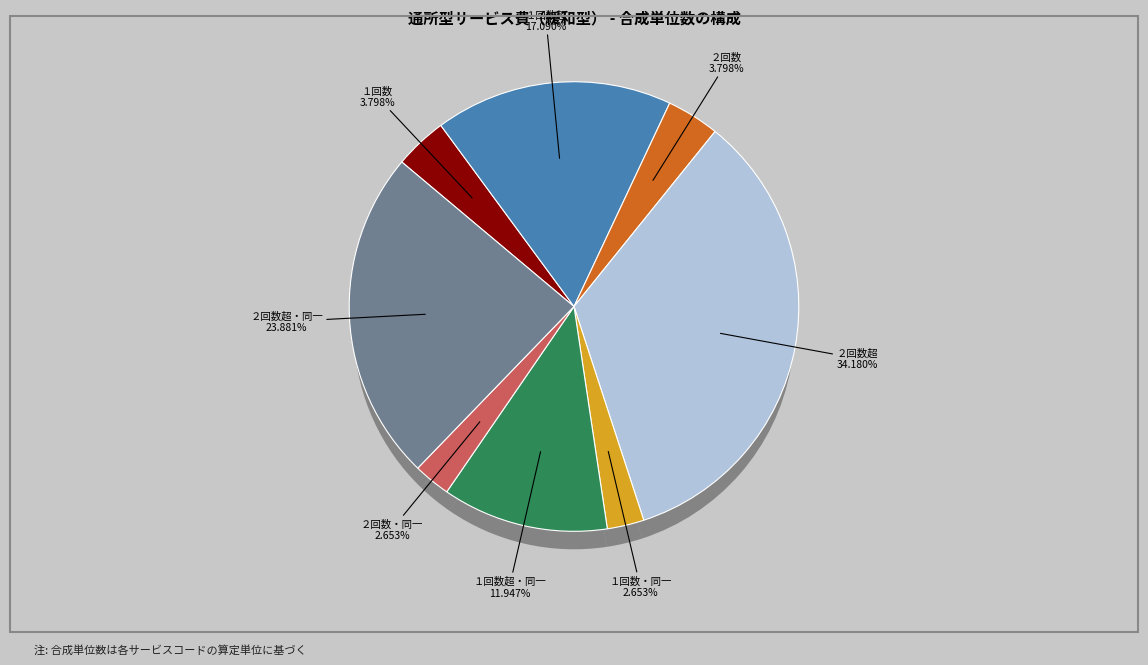

What percentage is NOT represented by 通所型サービス費（緩和型）２回数超?

65.8%